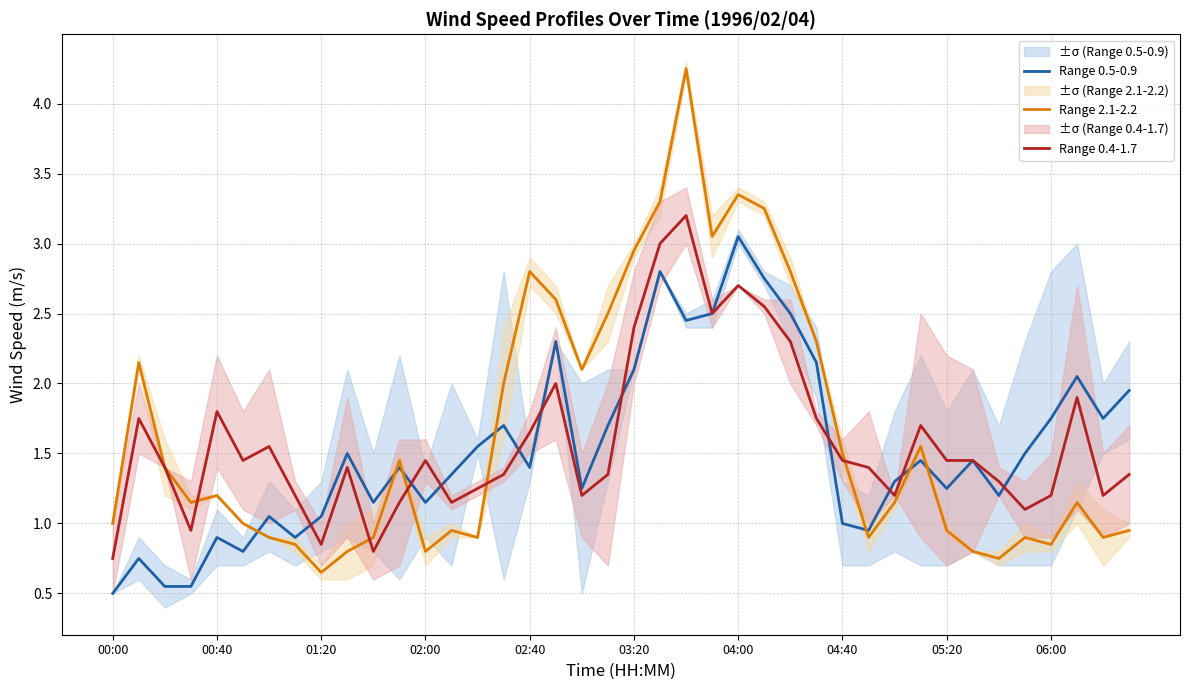

Which series has the largest total across all categories?

Range 2.1-2.2